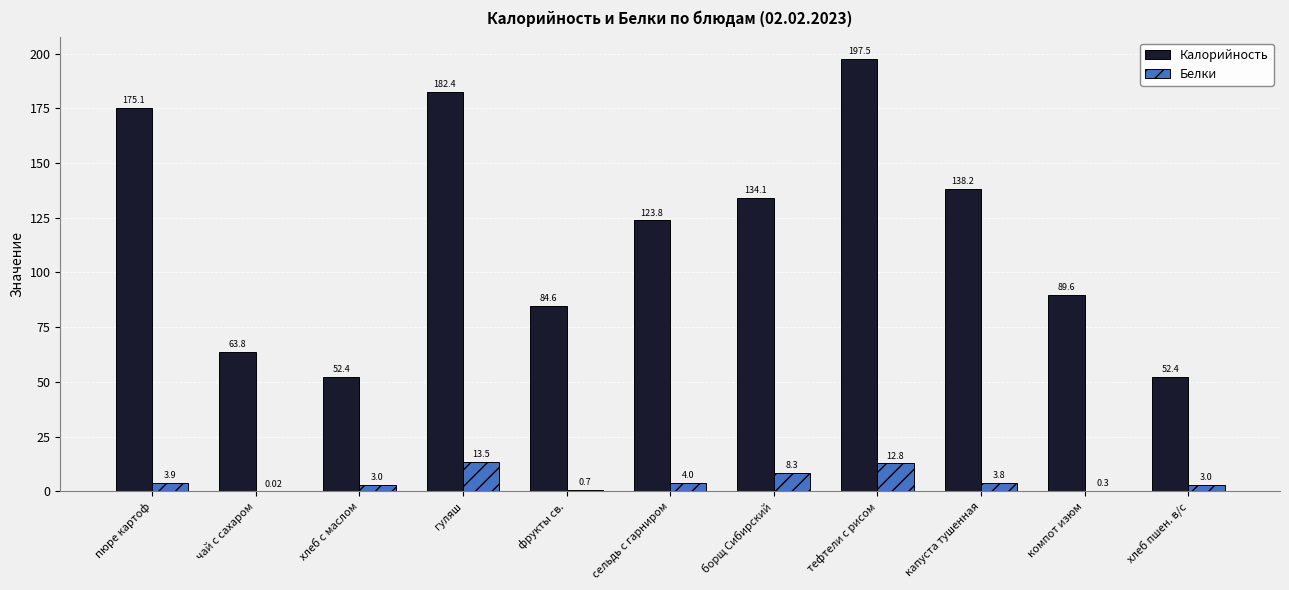

Which label corresponds to the largest value in the chart?

тефтели с рисом